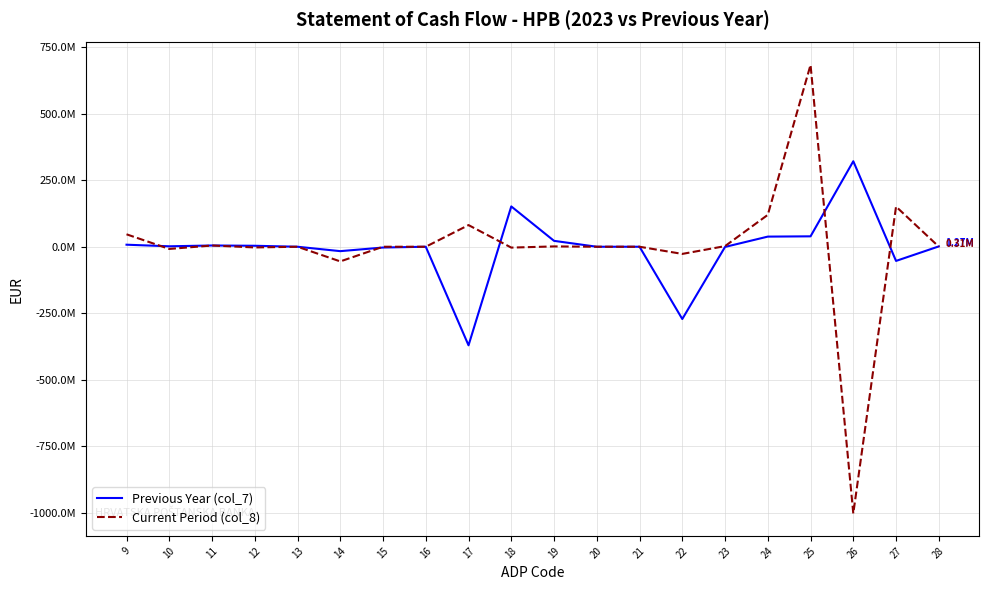

What is the maximum value for Previous Year (col_7)?

321314637